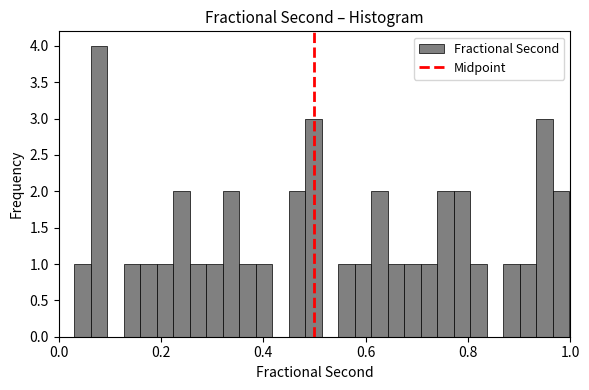

Read against the x-axis, roughly where is the centre of the tallest bar?

0.08